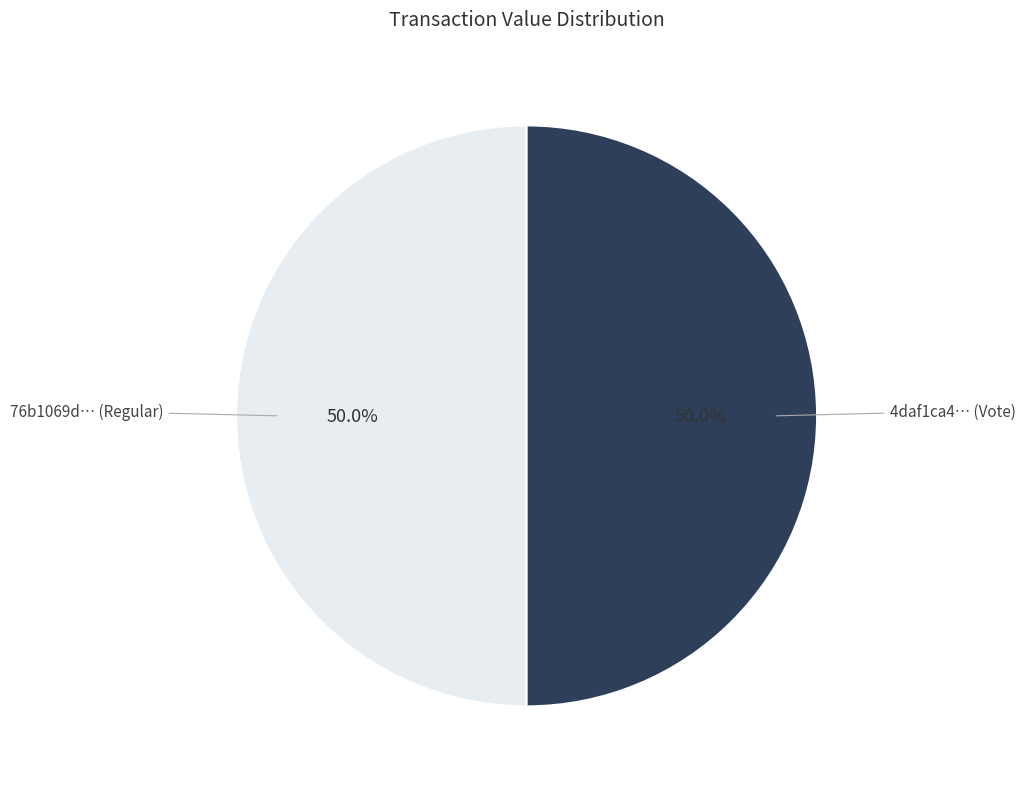

Count the number of slices in the pie.

2